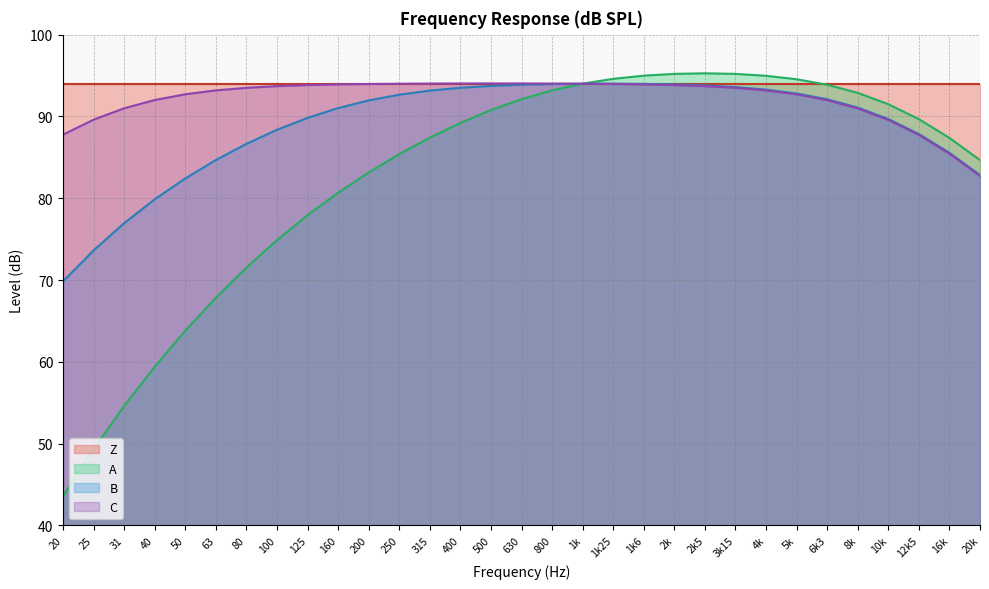

List the labels in order of A value, smallest first.

20, 25, 31, 40, 50, 63, 80, 100, 125, 160, 200, 20k, 250, 16k, 315, 400, 12k5, 500, 10k, 630, 8k, 800, 6k3, 1k, 5k, 1k25, 4k, 1k6, 3k15, 2k, 2k5